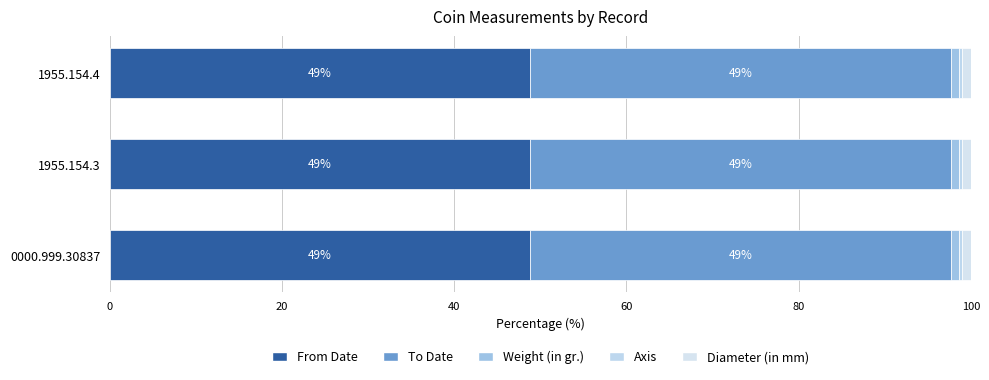

Which series has the largest range (max minus min)?

From Date